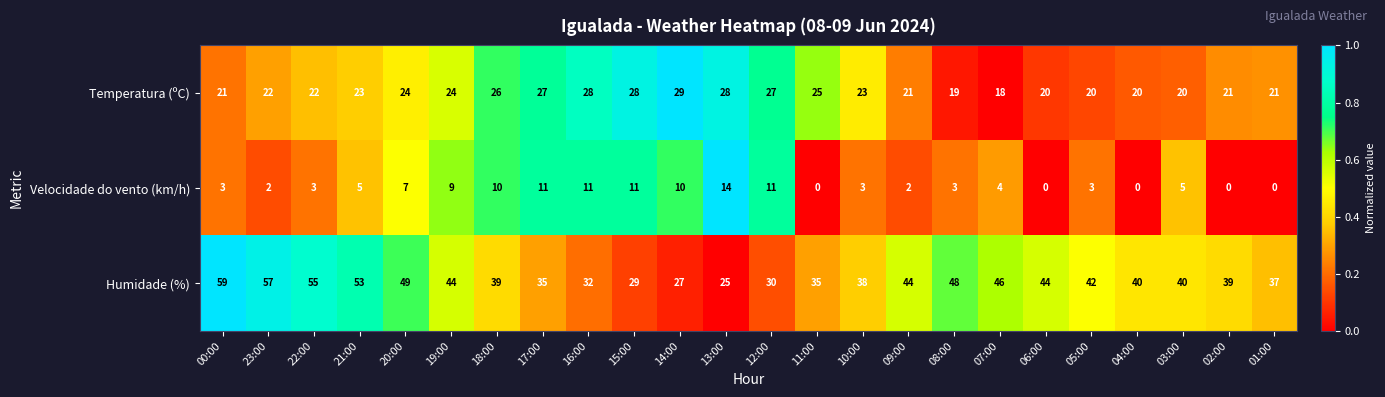

Which label corresponds to the largest value in the chart?

00:00